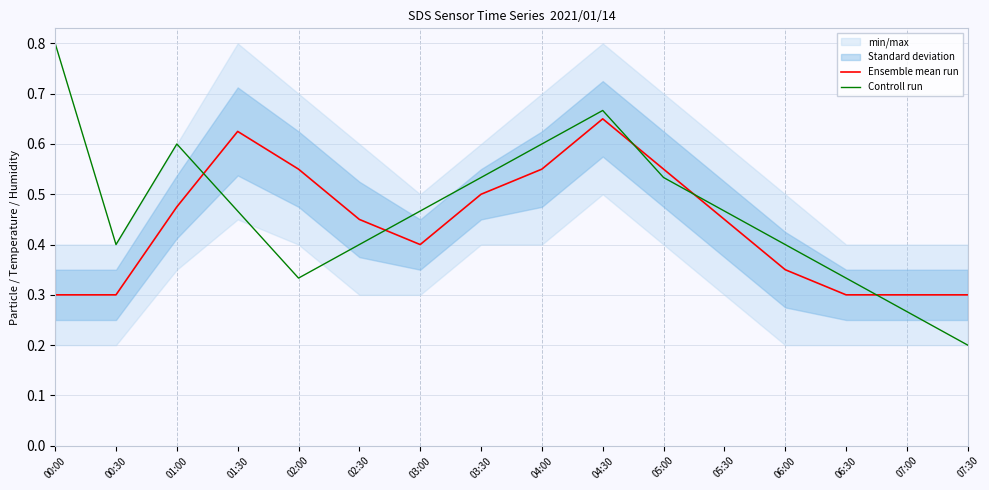

What is the approximate value of Controll run at 07:30?

0.2